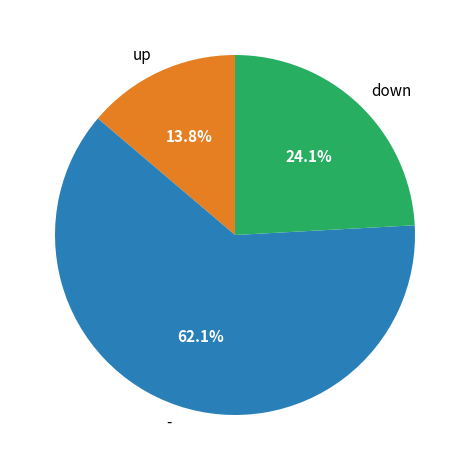

What percentage is the up slice, to the nearest percent?

14%